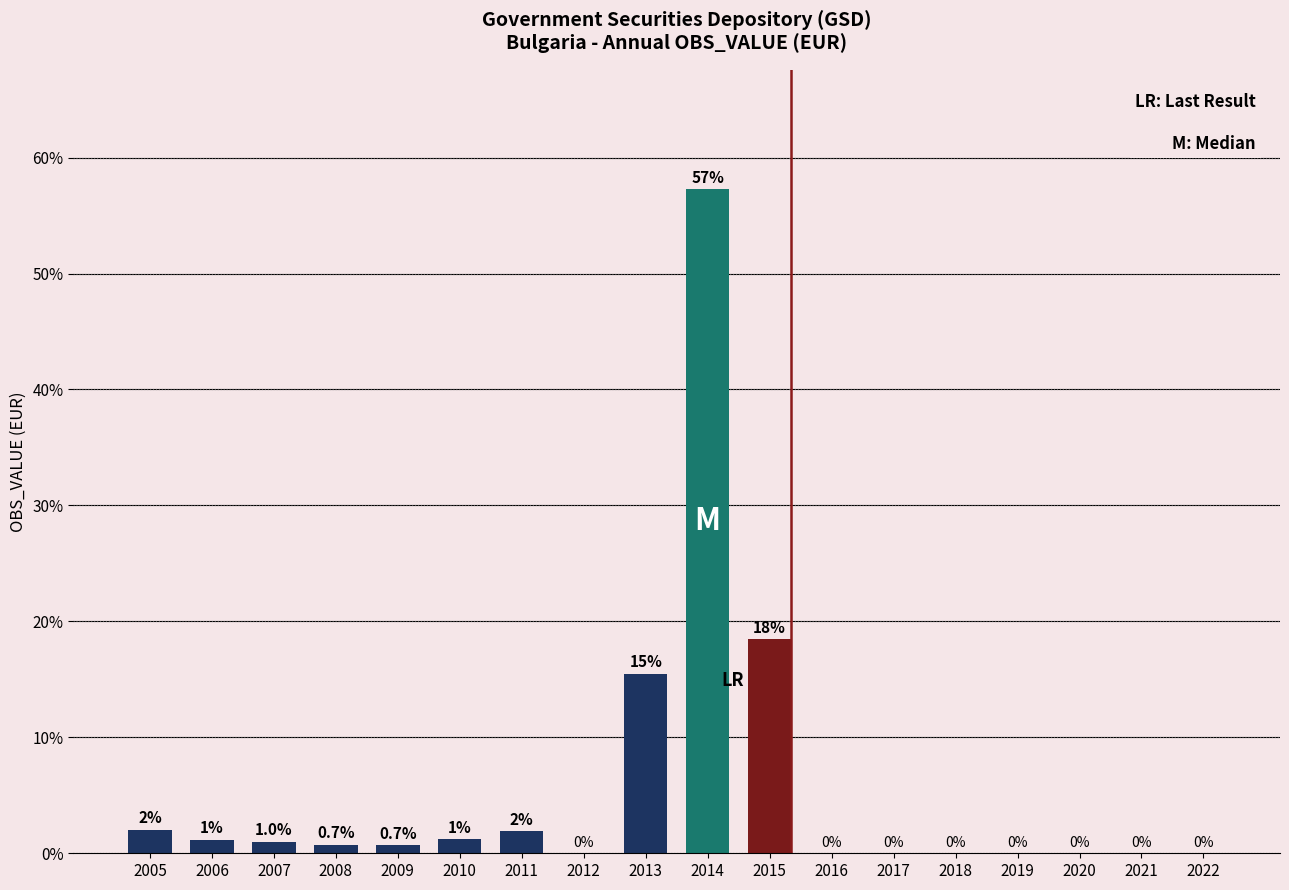

The chart shows a value of 38.2 at 2020. True or false?

False